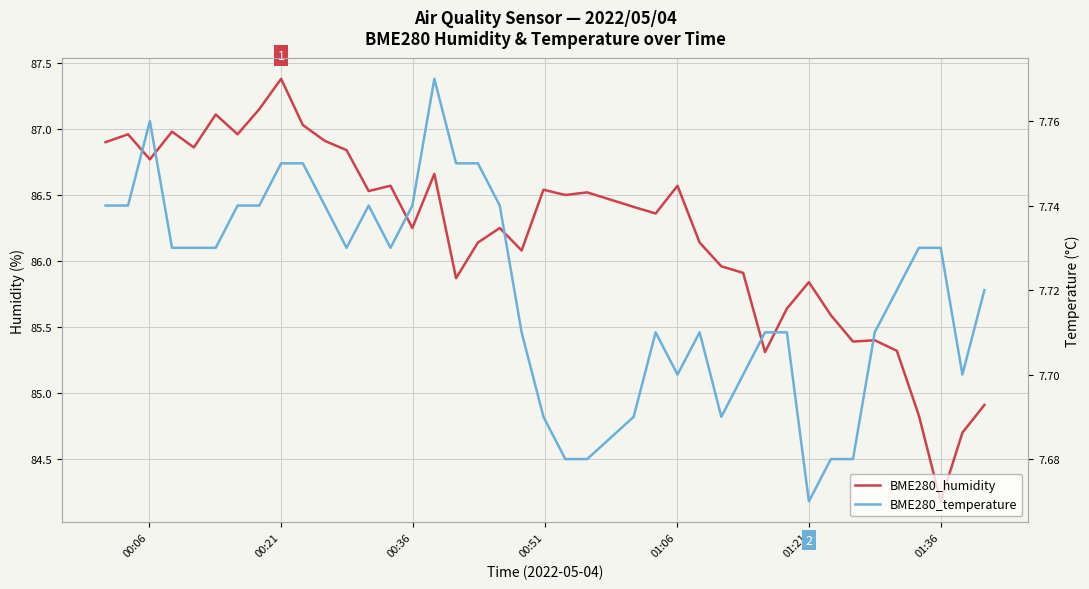

What is the maximum value for BME280_humidity?

87.4